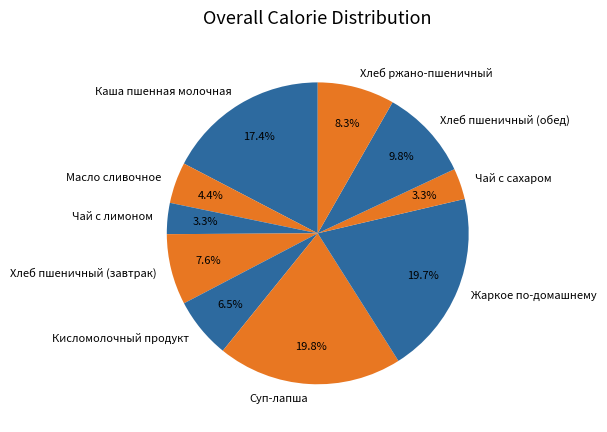

Count the number of slices in the pie.

10